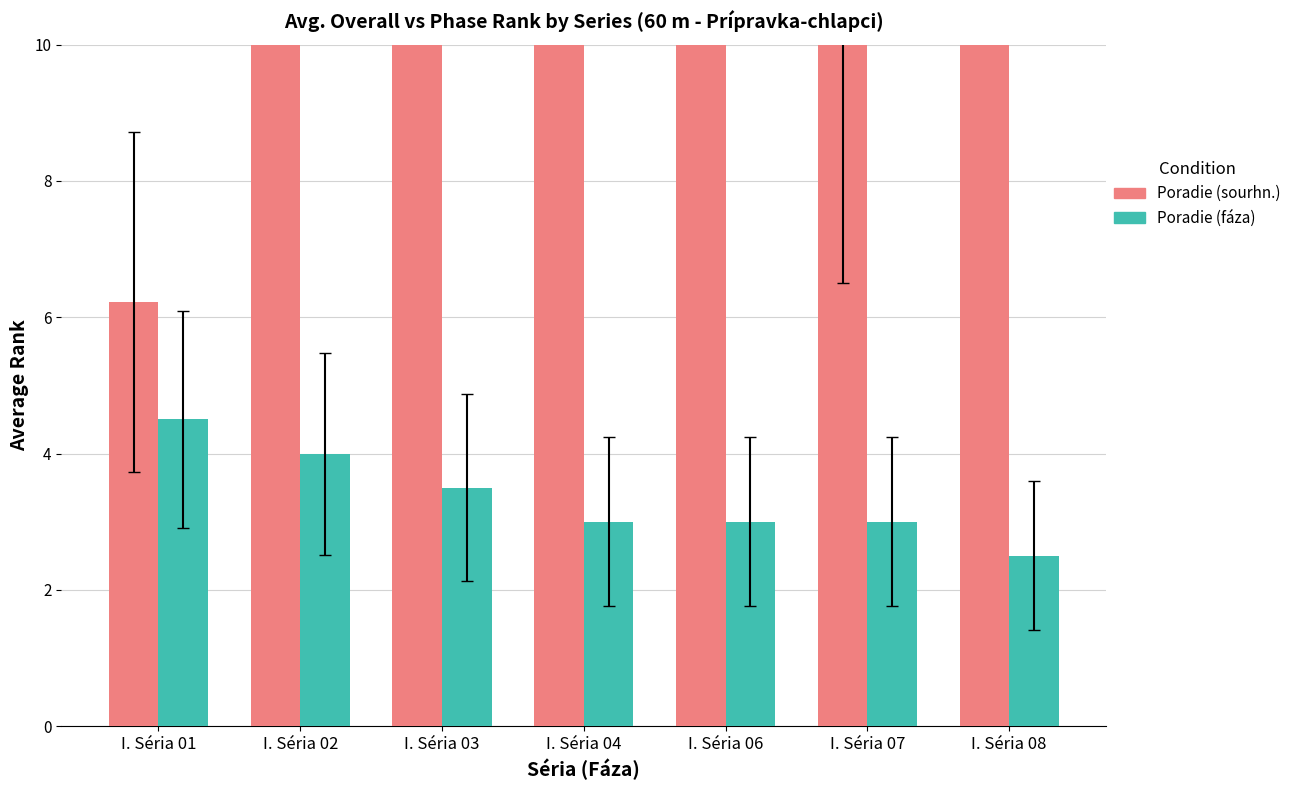

Reading left to right, list all the values displayed in this chart.

Poradie (sourhn.): 6.2	21.0	29.5	28.8	24.0	14.4	29.5
Poradie (fáza): 4.5	4.0	3.5	3.0	3.0	3.0	2.5